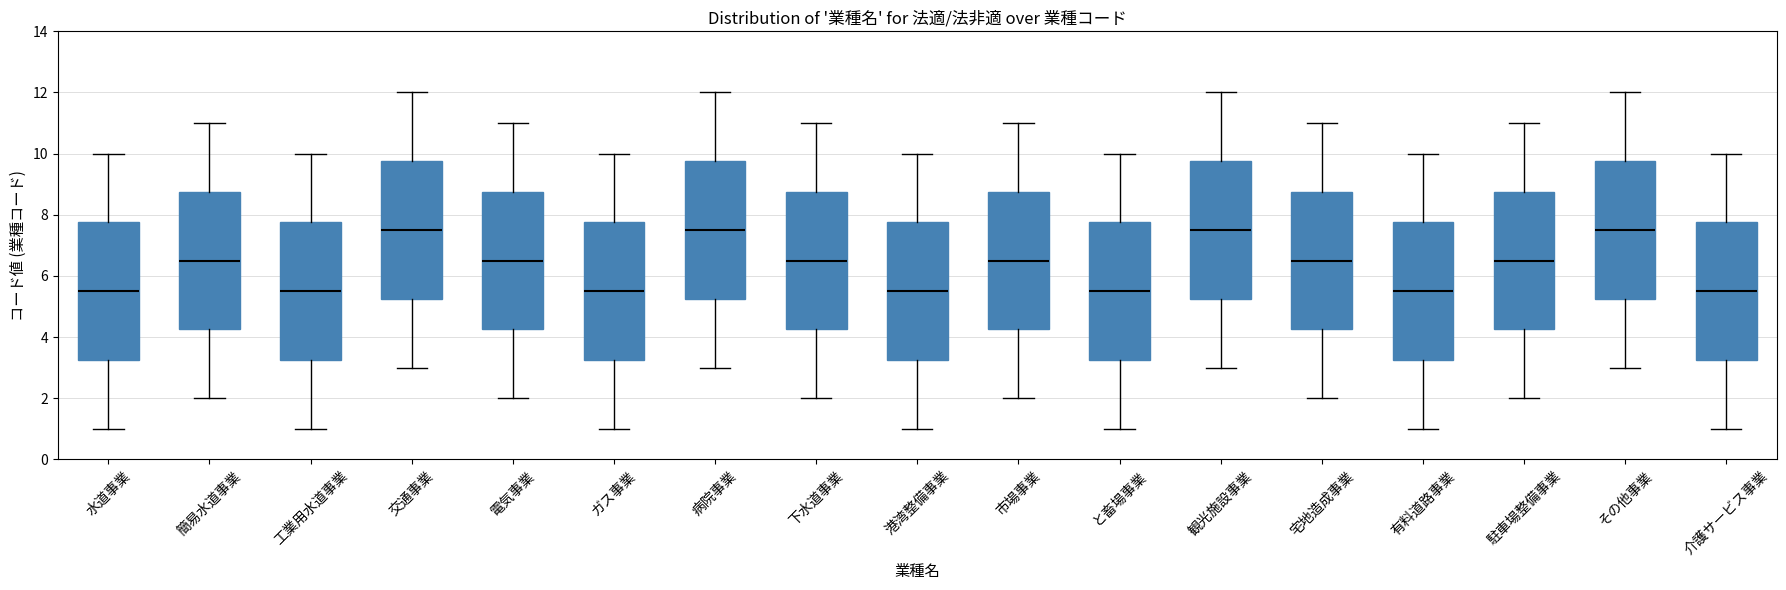

Where does the upper whisker of the box for と畜場事業 end on the y-axis? The values are not printed on the chart, so give them approximately, as read against the axis.

10.0